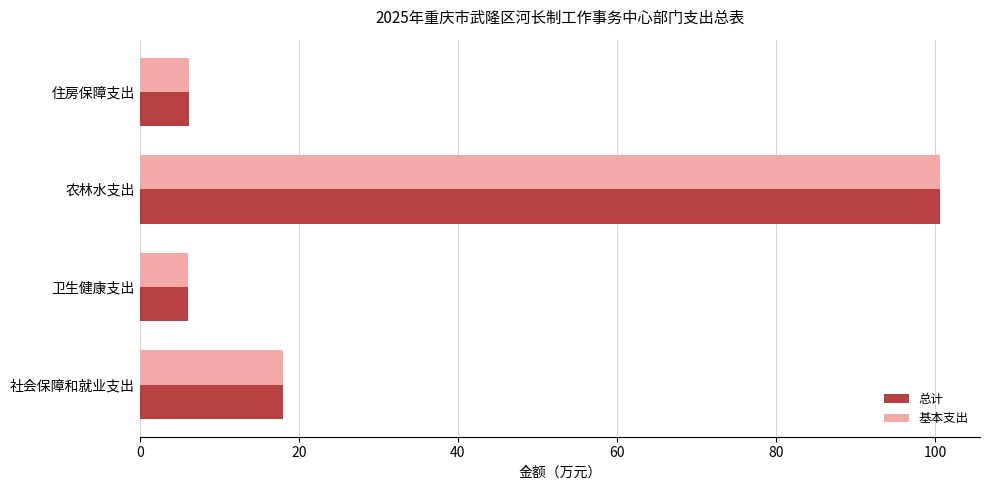

What is the sum of the 基本支出 values at 住房保障支出 and 卫生健康支出?

12.3